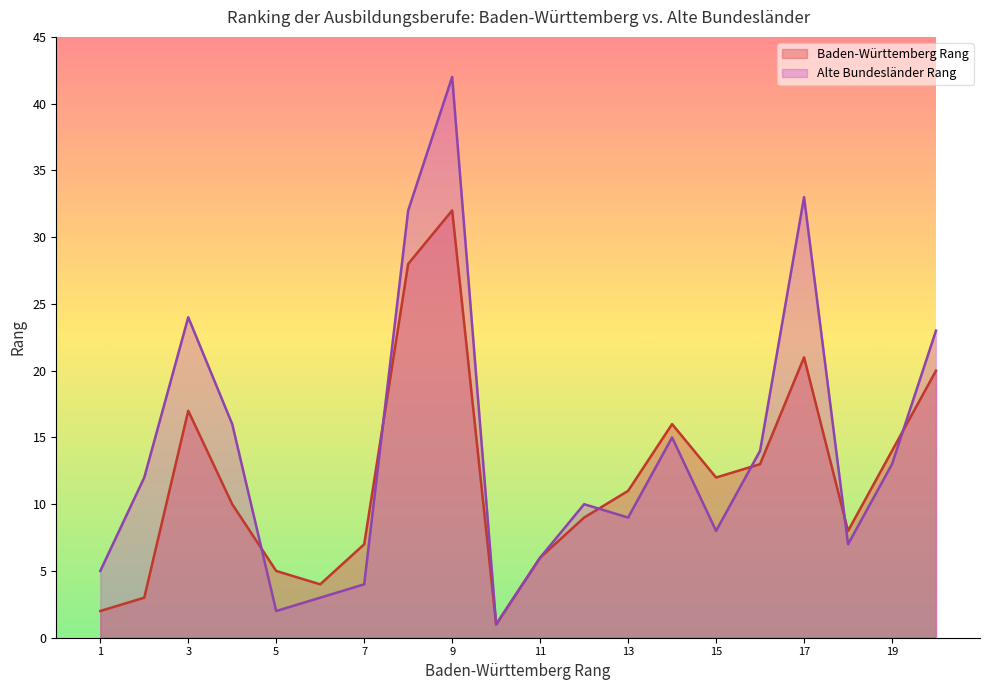

At how many categories does at least one series exceed 5?

16